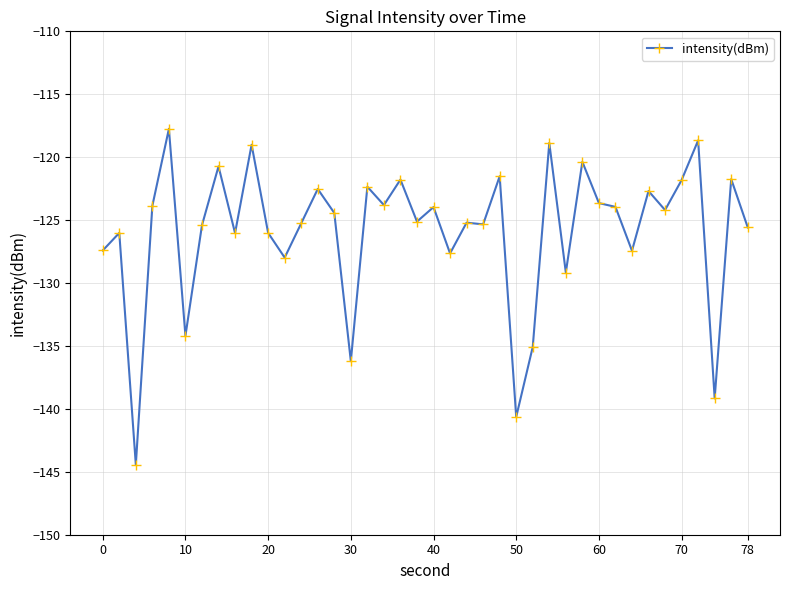

True or false: the data has more than 2 interior local peaks.

True